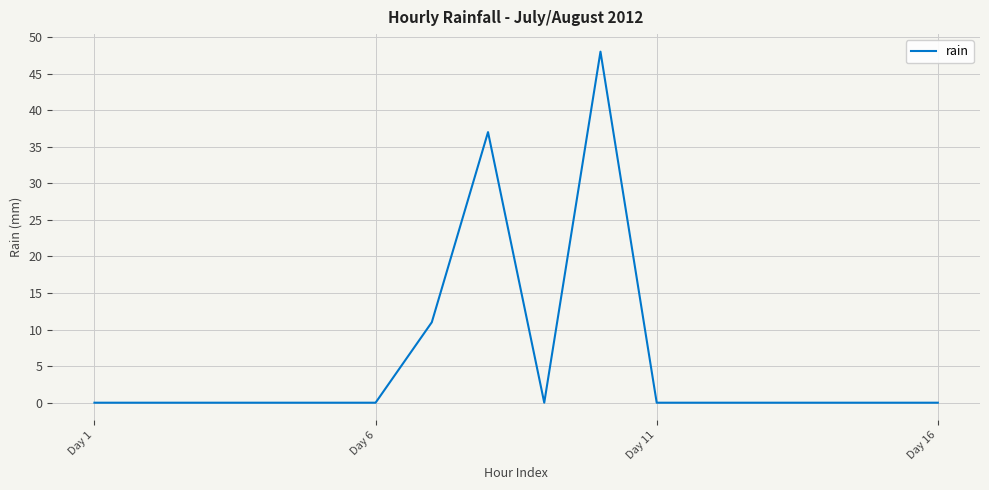

What is the difference between the maximum and minimum values?

48